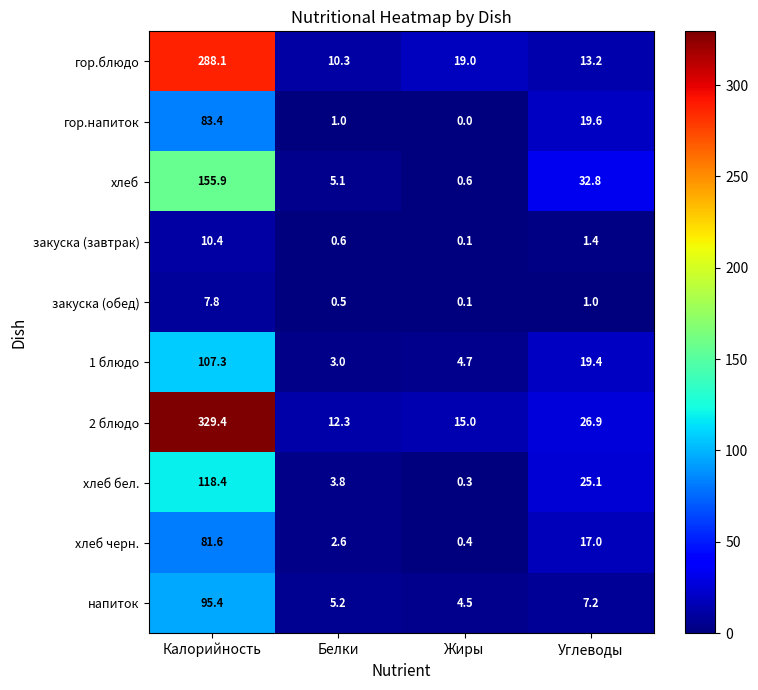

What is the spread (max minus min) of values at Белки?

11.8